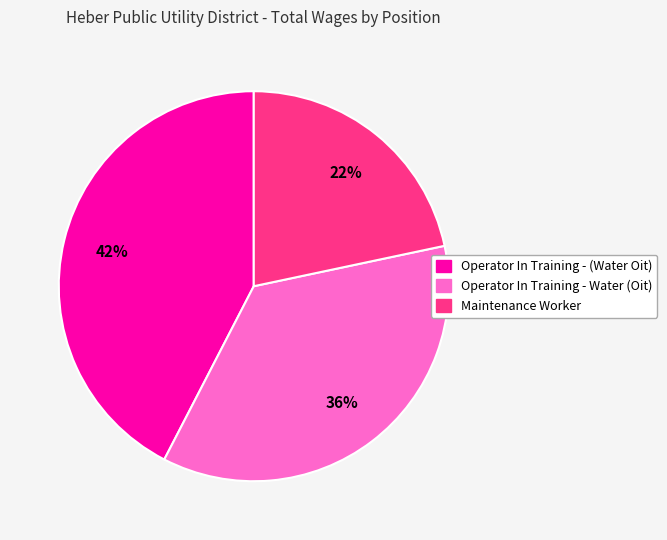

Rank the categories by value from highest to lowest.

Operator In Training - (Water Oit), Operator In Training - Water (Oit), Maintenance Worker